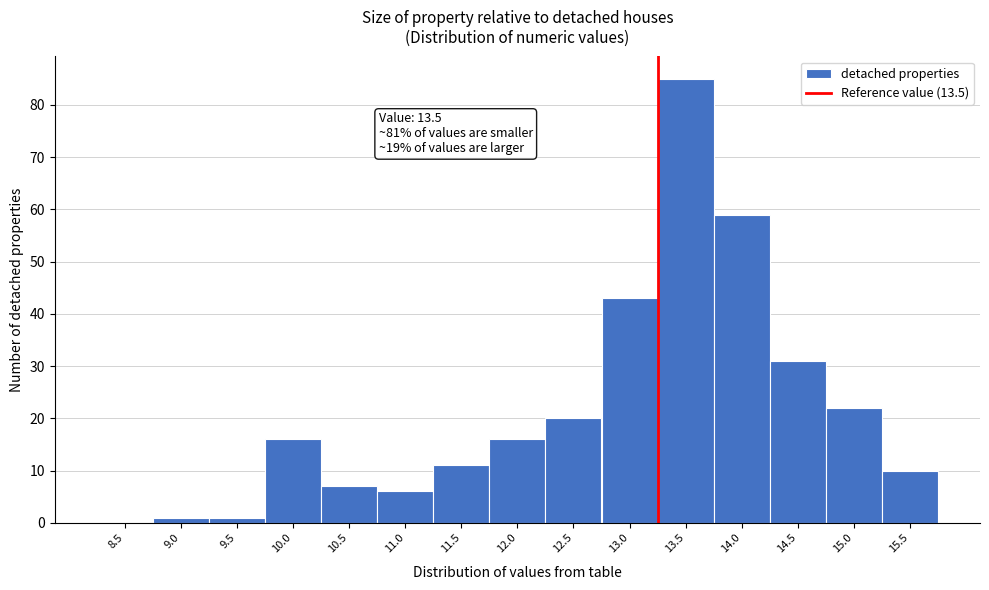

Reading left to right, extract all data points from this chart.

8.5=0	9.0=1	9.5=1	10.0=16	10.5=7	11.0=6	11.5=11	12.0=16	12.5=20	13.0=43	13.5=85	14.0=59	14.5=31	15.0=22	15.5=10